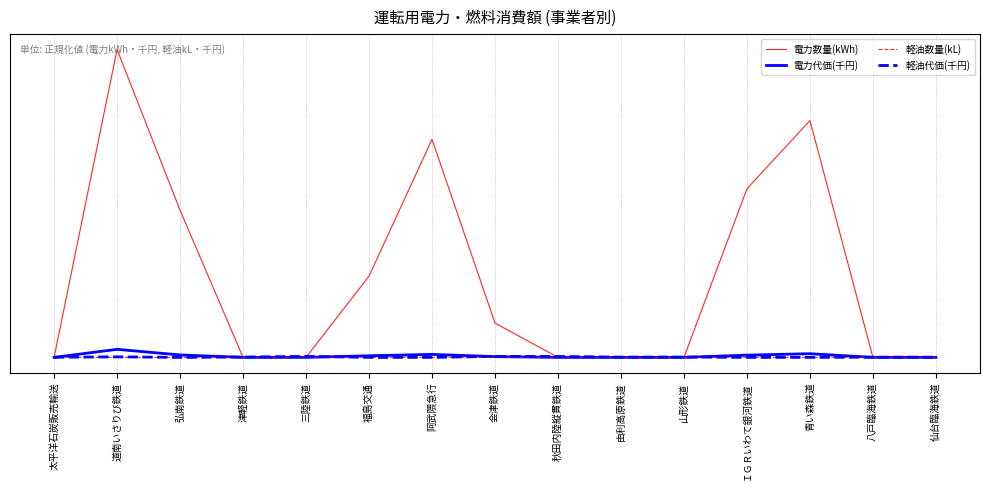

Does the chart display data point markers on the line(s)?

No